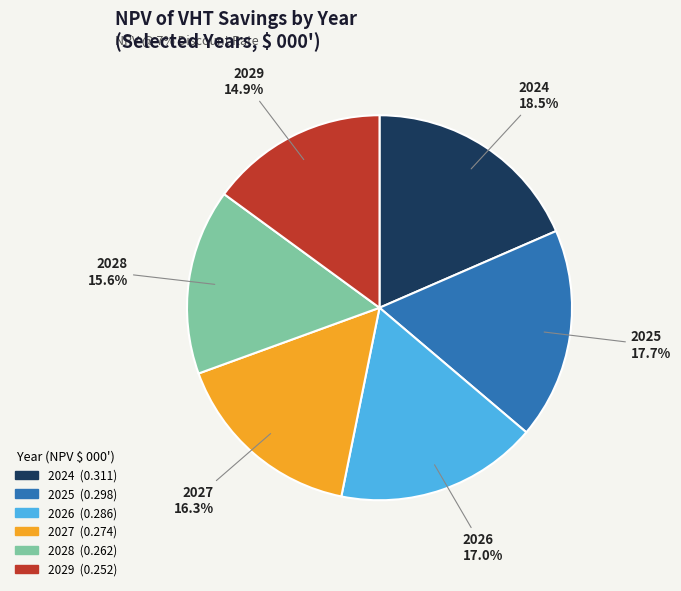

What is the smallest slice in the pie chart?

2029